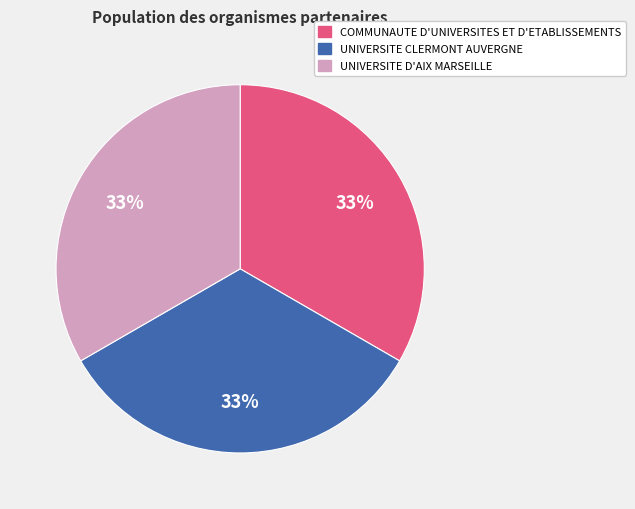

What is the ratio of the value at UNIVERSITE CLERMONT AUVERGNE to the value at UNIVERSITE D'AIX MARSEILLE?

1.0